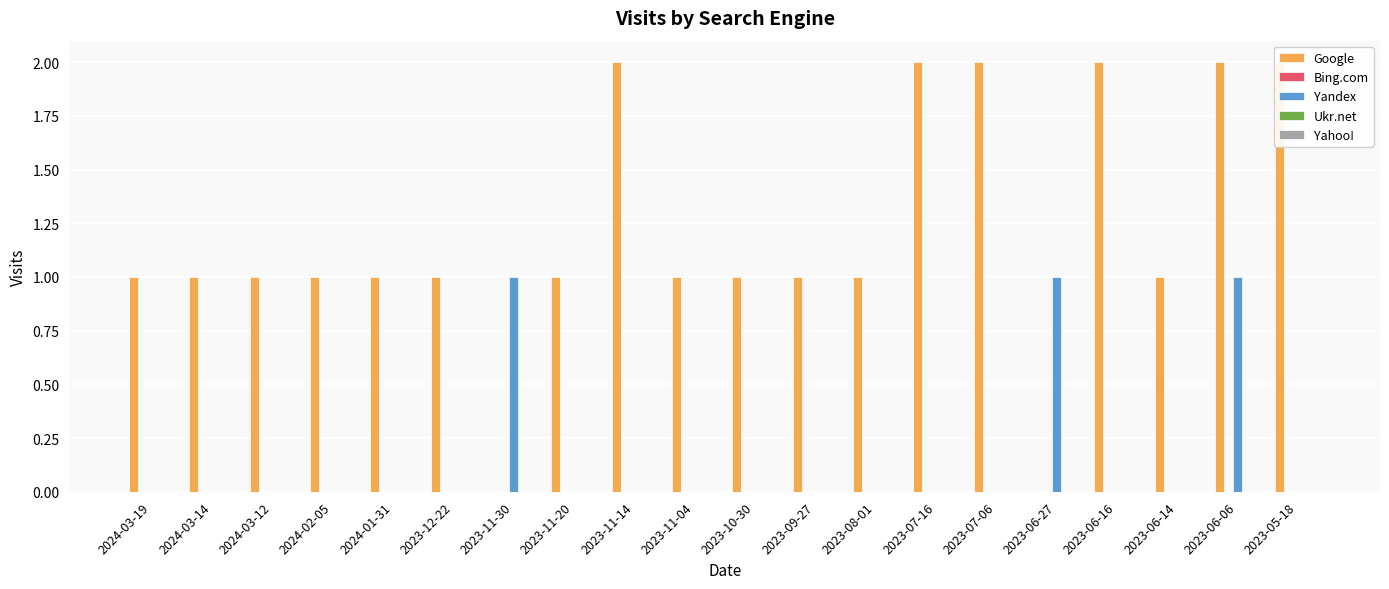

Reading right to left, extract all data points from this chart.

Google: 2023-05-18=2	2023-06-06=2	2023-06-14=1	2023-06-16=2	2023-06-27=0	2023-07-06=2	2023-07-16=2	2023-08-01=1	2023-09-27=1	2023-10-30=1	2023-11-04=1	2023-11-14=2	2023-11-20=1	2023-11-30=0	2023-12-22=1	2024-01-31=1	2024-02-05=1	2024-03-12=1	2024-03-14=1	2024-03-19=1
Bing.com: 2023-05-18=0	2023-06-06=0	2023-06-14=0	2023-06-16=0	2023-06-27=0	2023-07-06=0	2023-07-16=0	2023-08-01=0	2023-09-27=0	2023-10-30=0	2023-11-04=0	2023-11-14=0	2023-11-20=0	2023-11-30=0	2023-12-22=0	2024-01-31=0	2024-02-05=0	2024-03-12=0	2024-03-14=0	2024-03-19=0
Yandex: 2023-05-18=0	2023-06-06=1	2023-06-14=0	2023-06-16=0	2023-06-27=1	2023-07-06=0	2023-07-16=0	2023-08-01=0	2023-09-27=0	2023-10-30=0	2023-11-04=0	2023-11-14=0	2023-11-20=0	2023-11-30=1	2023-12-22=0	2024-01-31=0	2024-02-05=0	2024-03-12=0	2024-03-14=0	2024-03-19=0
Ukr.net: 2023-05-18=0	2023-06-06=0	2023-06-14=0	2023-06-16=0	2023-06-27=0	2023-07-06=0	2023-07-16=0	2023-08-01=0	2023-09-27=0	2023-10-30=0	2023-11-04=0	2023-11-14=0	2023-11-20=0	2023-11-30=0	2023-12-22=0	2024-01-31=0	2024-02-05=0	2024-03-12=0	2024-03-14=0	2024-03-19=0
Yahoo!: 2023-05-18=0	2023-06-06=0	2023-06-14=0	2023-06-16=0	2023-06-27=0	2023-07-06=0	2023-07-16=0	2023-08-01=0	2023-09-27=0	2023-10-30=0	2023-11-04=0	2023-11-14=0	2023-11-20=0	2023-11-30=0	2023-12-22=0	2024-01-31=0	2024-02-05=0	2024-03-12=0	2024-03-14=0	2024-03-19=0